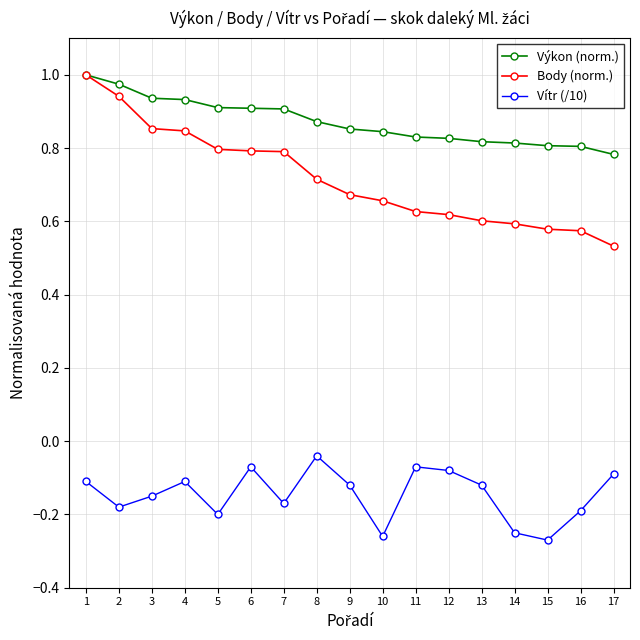

At how many categories does at least one series exceed 0?

17